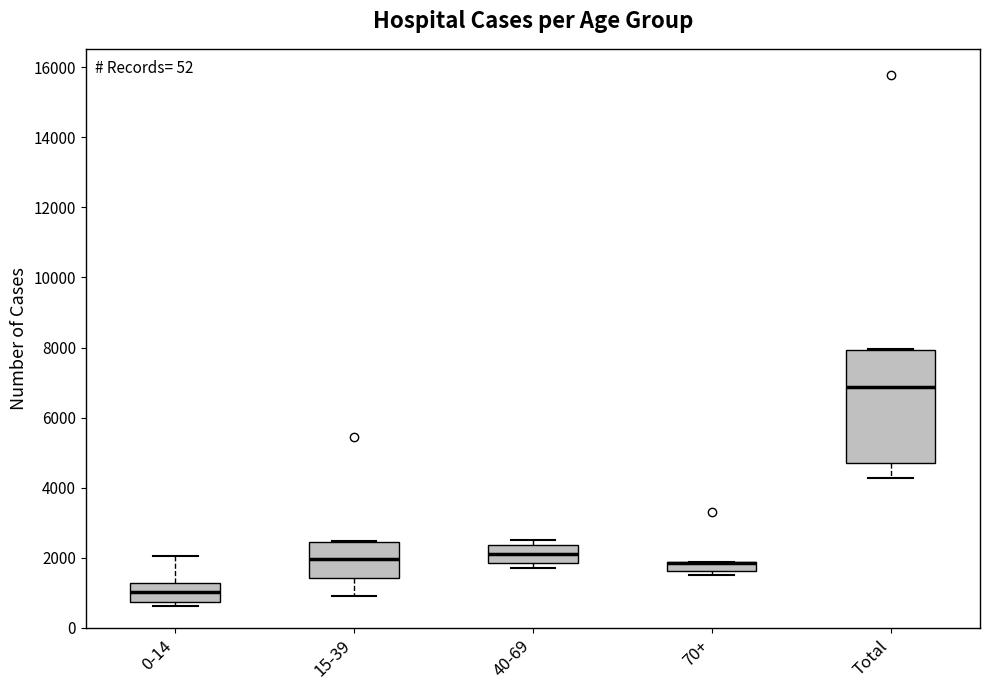

Where is the lower edge of the box for 0-14 on the y-axis? The values are not printed on the chart, so give them approximately, as read against the axis.

800